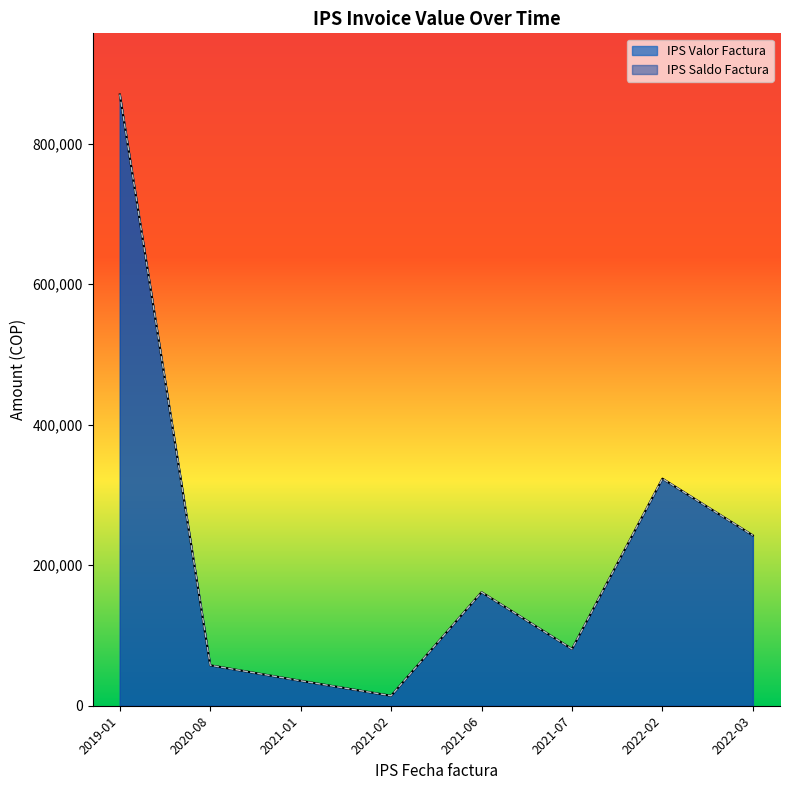

True or false: IPS Saldo Factura and IPS Valor Factura cross at least once.

False